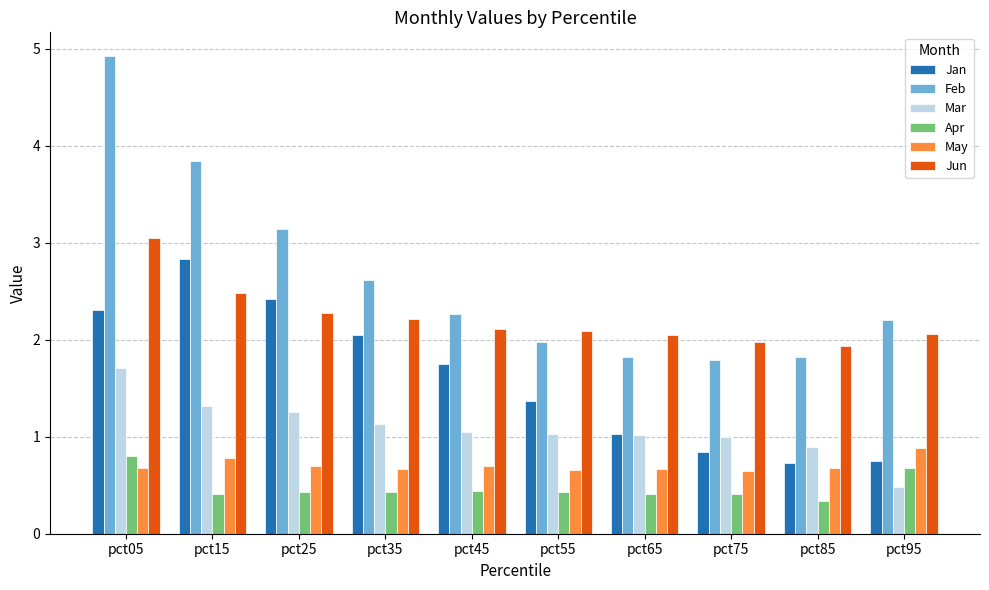

Does the chart contain any negative values?

No